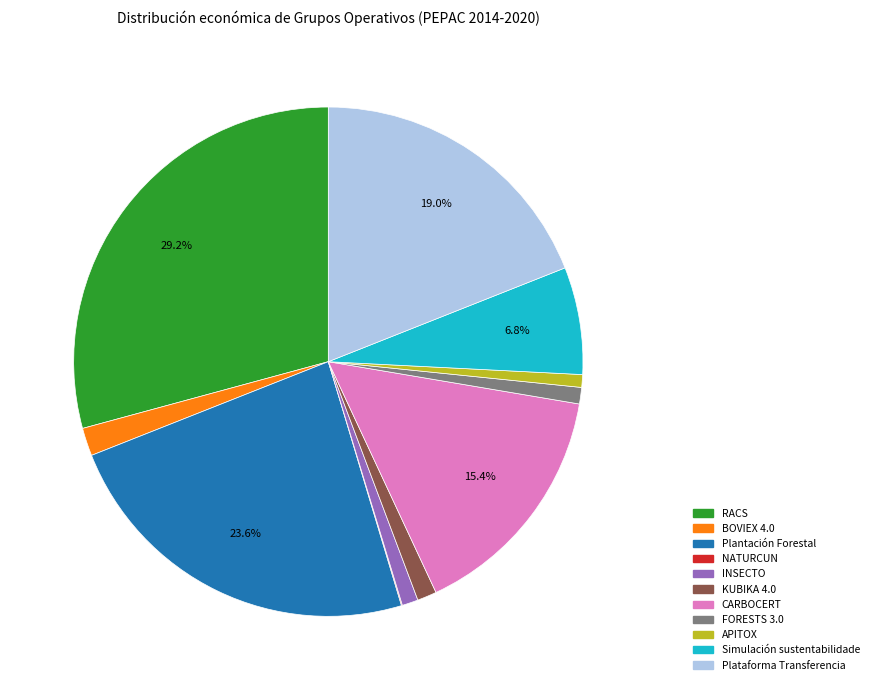

Does any single category account for the majority?

No